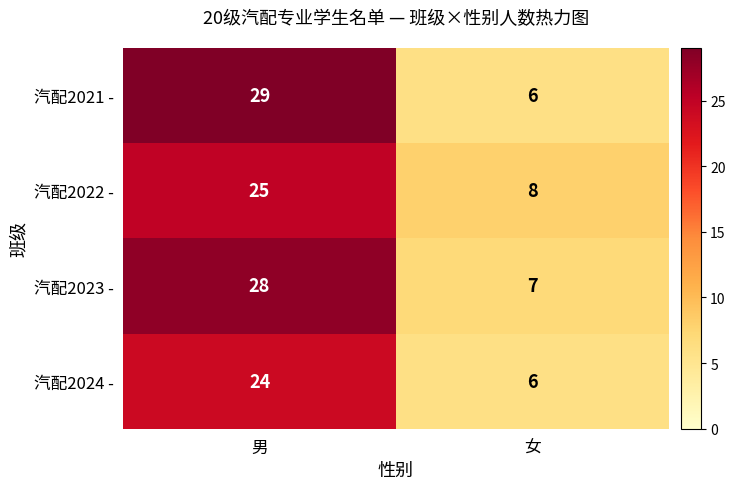

Which series changed the most between 男 and 女?

汽配2021 -